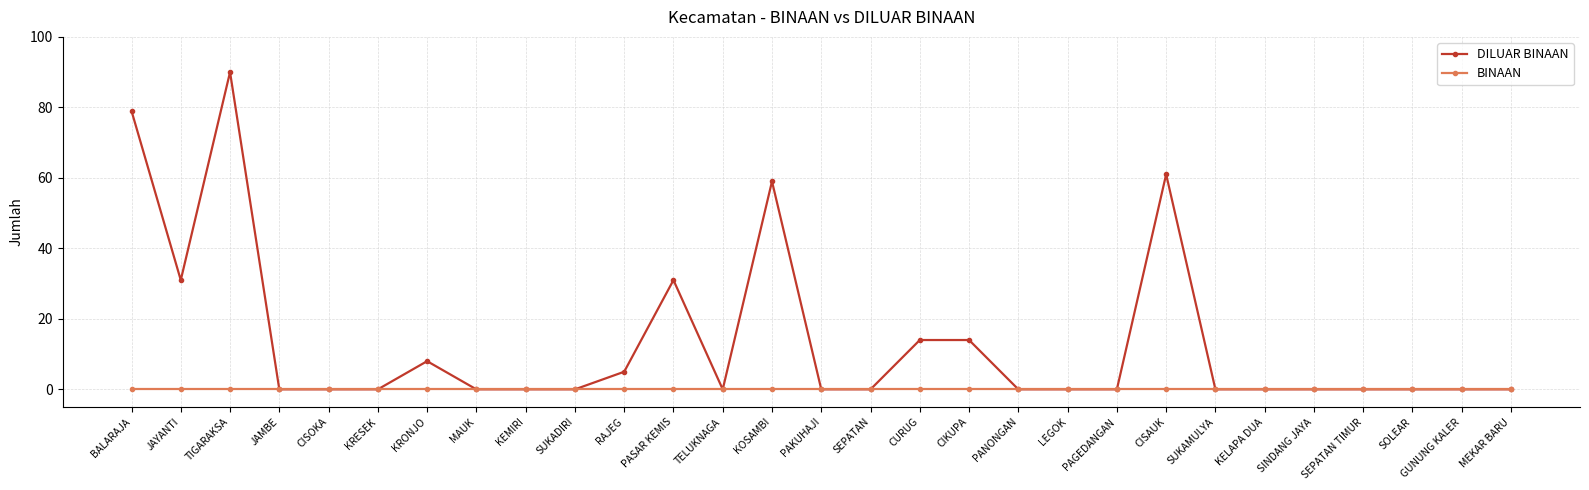

The value of DILUAR BINAAN at RAJEG is 9. True or false?

False